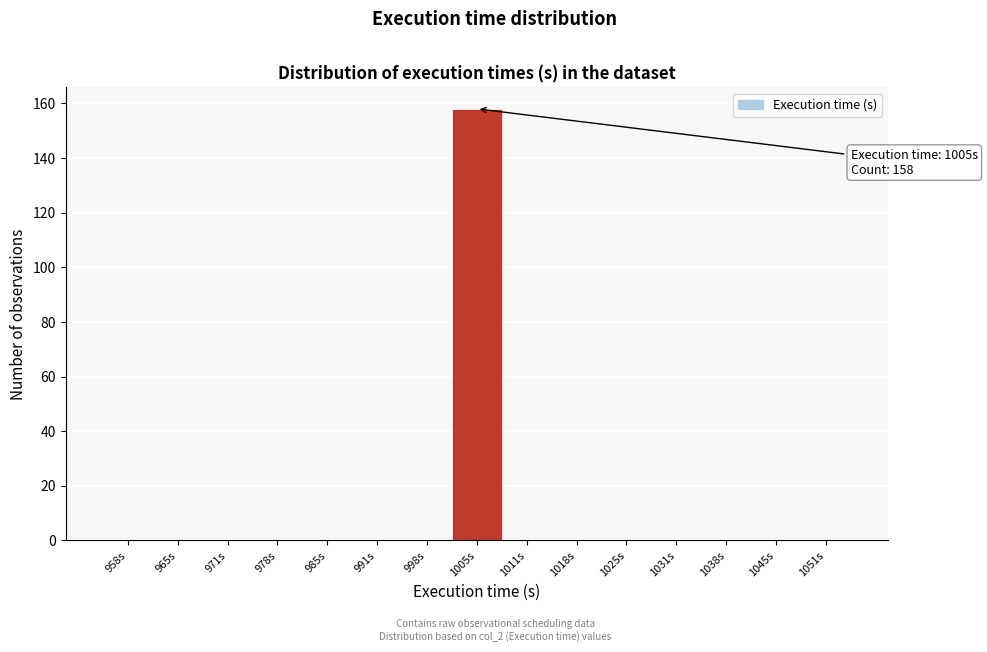

Which range on the x-axis has the tallest bar?

1002 to 1008